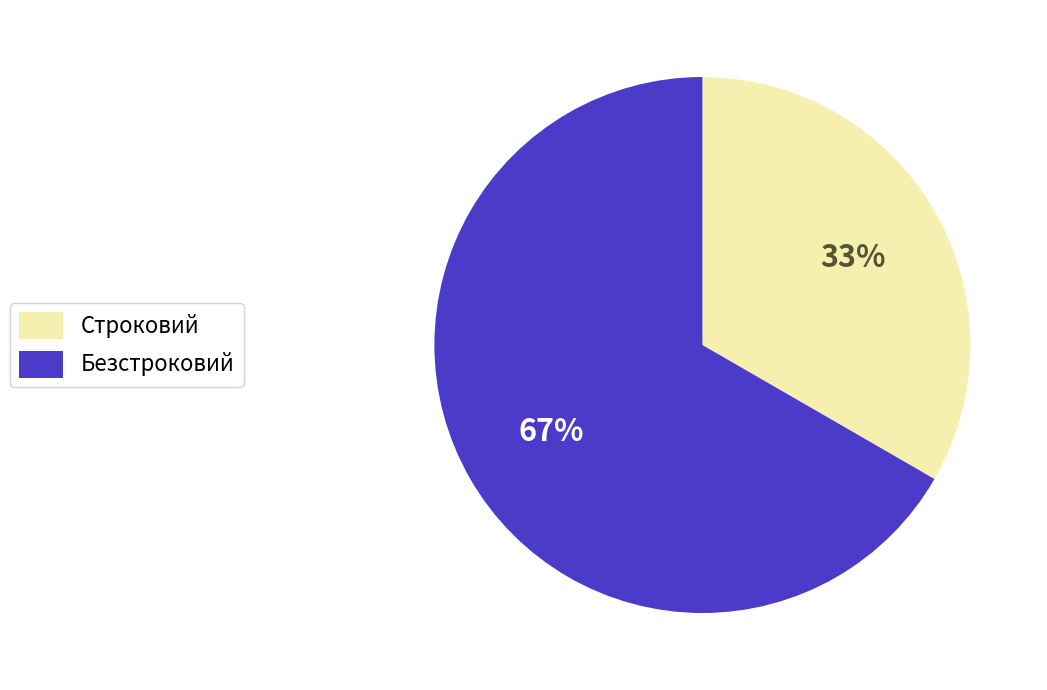

Combined, do Безстроковий and Строковий account for over 50%?

Yes